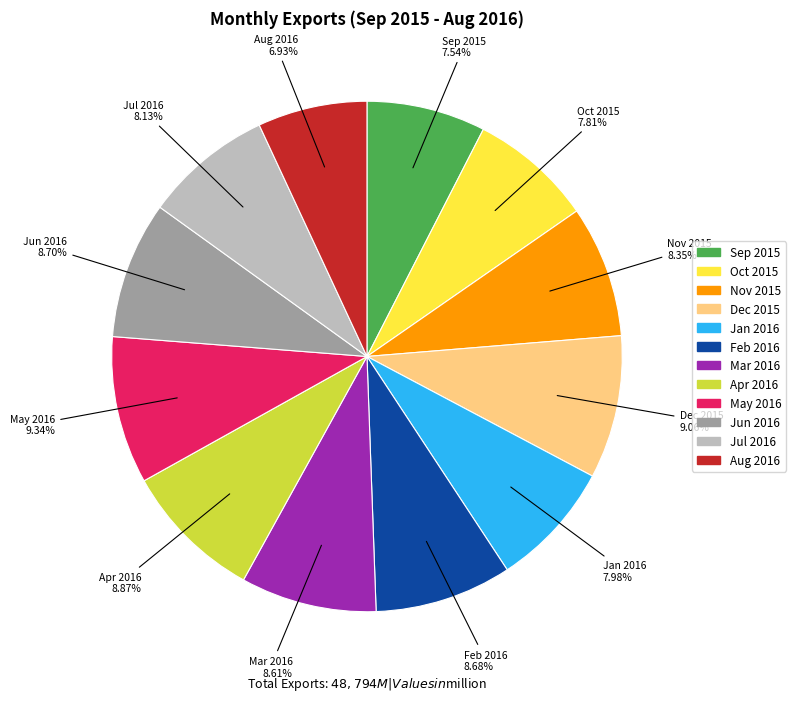

Which category has the smallest portion of the pie?

Aug 2016